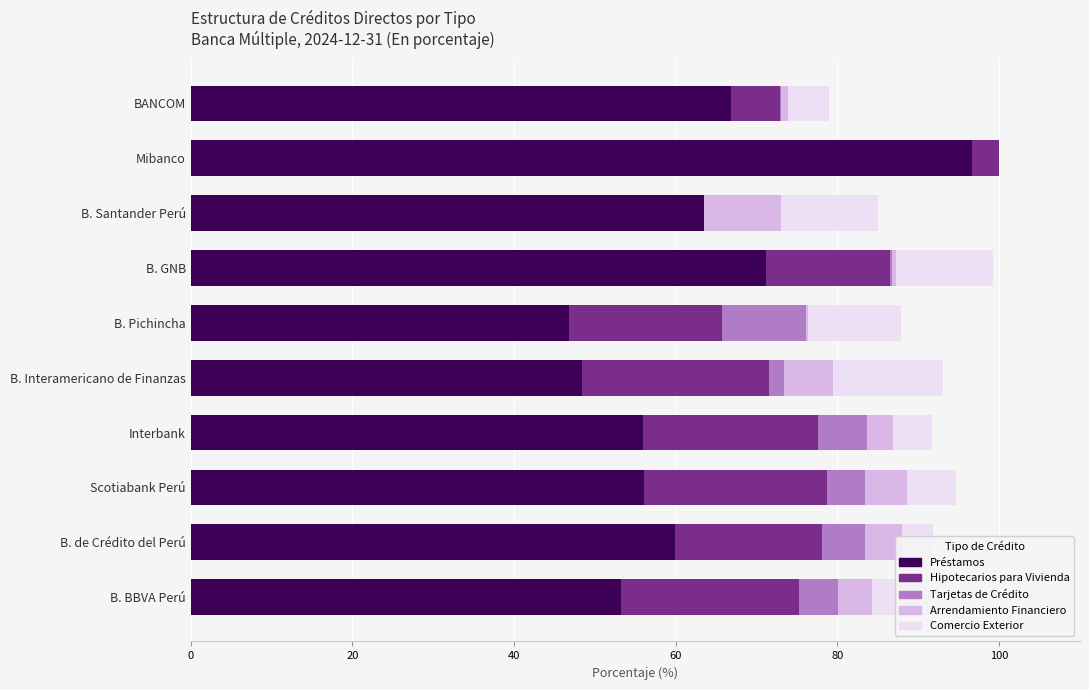

Which category has the highest value in the Préstamos series?

Mibanco